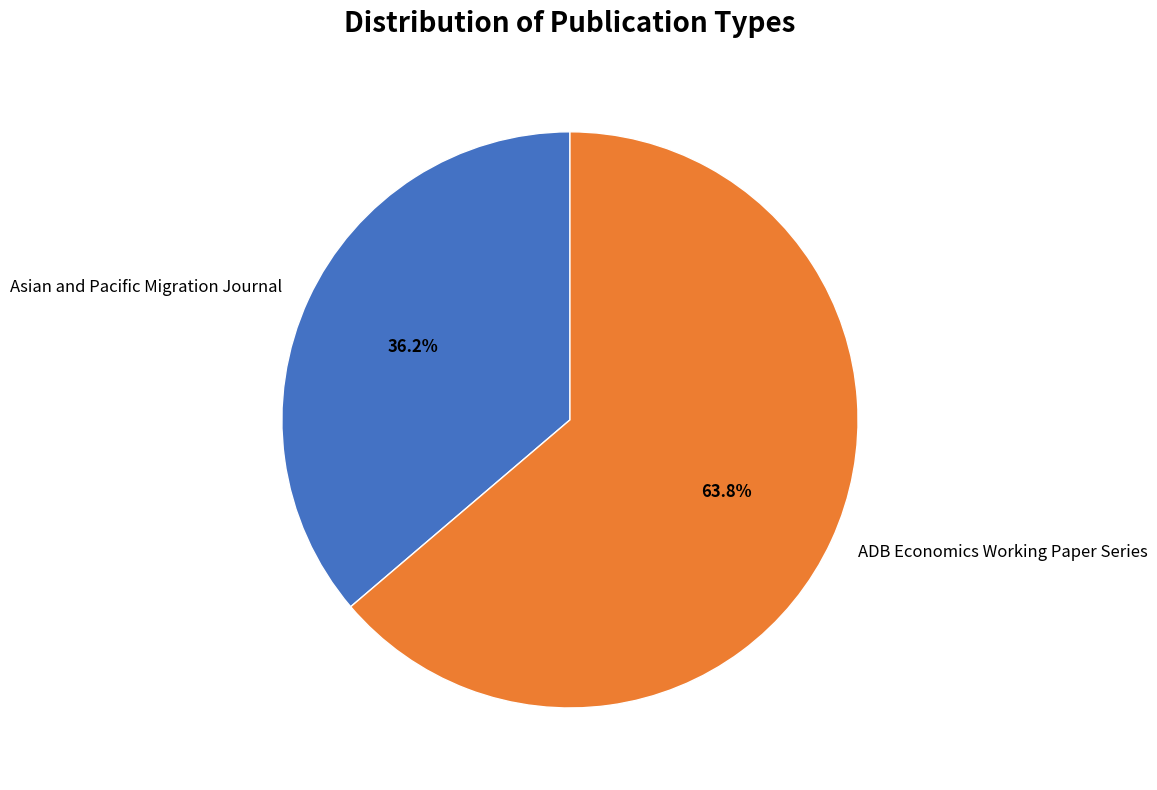

What is the ratio of the value at Asian and Pacific Migration Journal to the value at ADB Economics Working Paper Series?

0.6